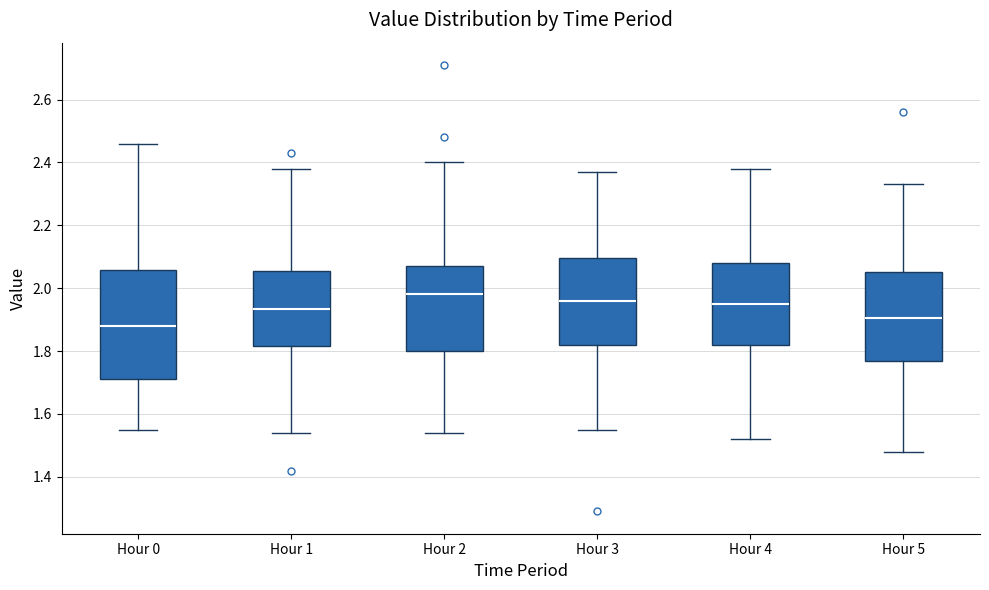

Reading left to right, read every box against the y-axis: the position of its median line, the range the box covers, and the ends of its whiskers. The values are not printed on the chart, so give them approximately, as read against the axis.

Hour 0: median 1.88, box 1.72 to 2.06, whiskers 1.56 to 2.46
Hour 1: median 1.94, box 1.82 to 2.06, whiskers 1.54 to 2.38
Hour 2: median 1.98, box 1.80 to 2.08, whiskers 1.54 to 2.40
Hour 3: median 1.96, box 1.82 to 2.10, whiskers 1.56 to 2.38
Hour 4: median 1.96, box 1.82 to 2.08, whiskers 1.52 to 2.38
Hour 5: median 1.90, box 1.78 to 2.06, whiskers 1.48 to 2.34